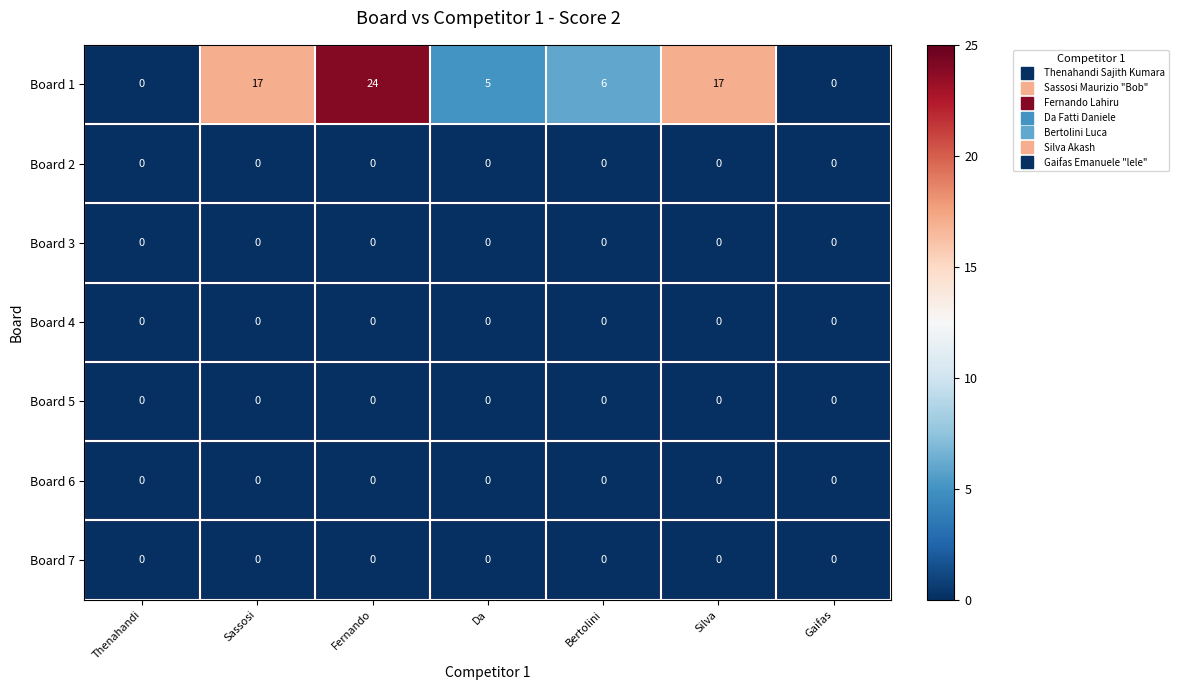

Which series changed the most between Fernando and Silva?

Board 1